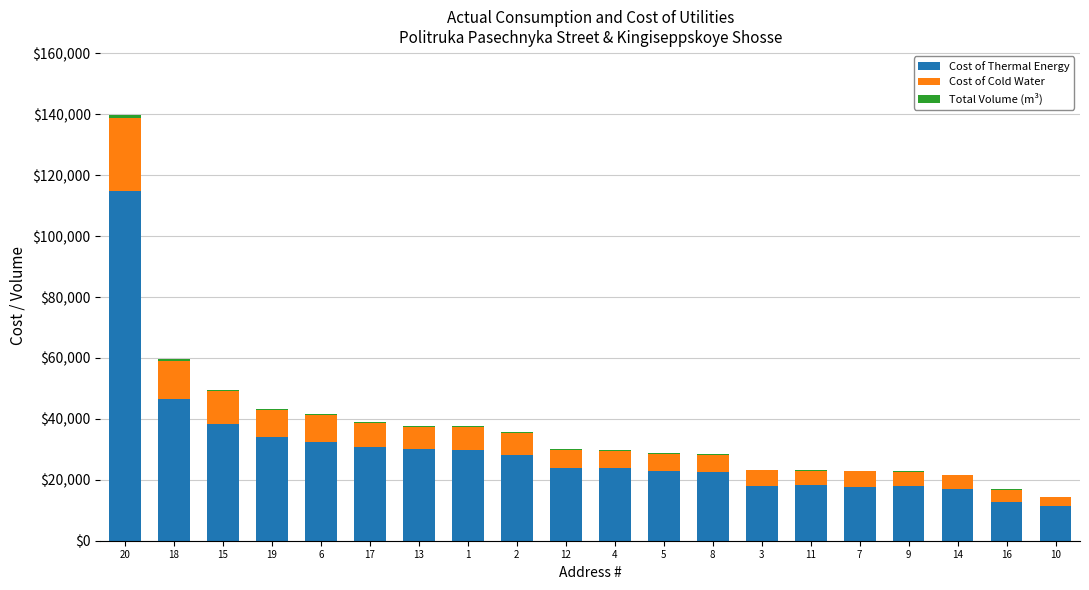

Are the bars horizontal?

No